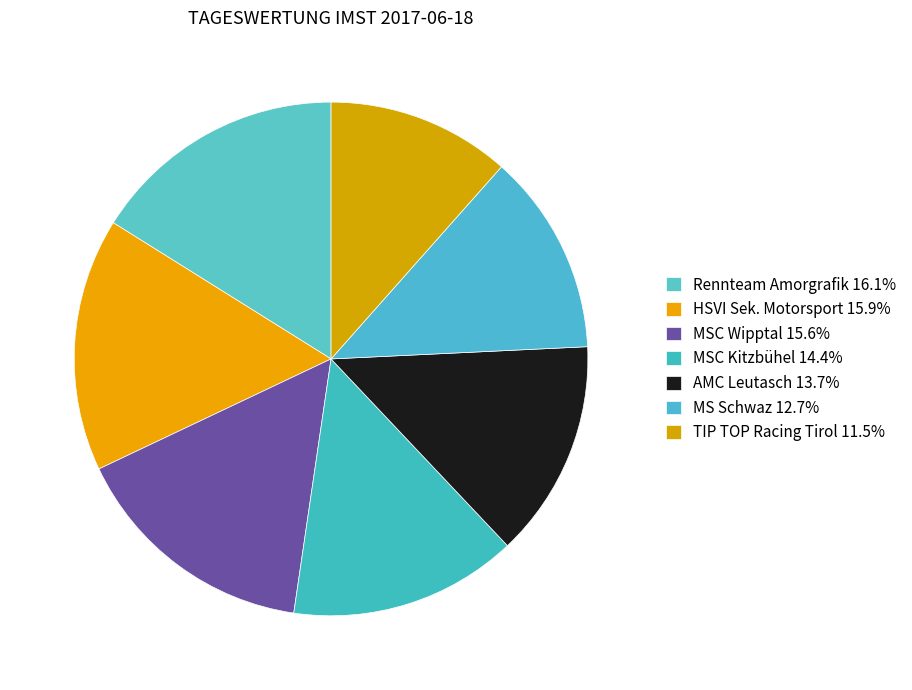

Which category has the smallest portion of the pie?

TIP TOP Racing Tirol